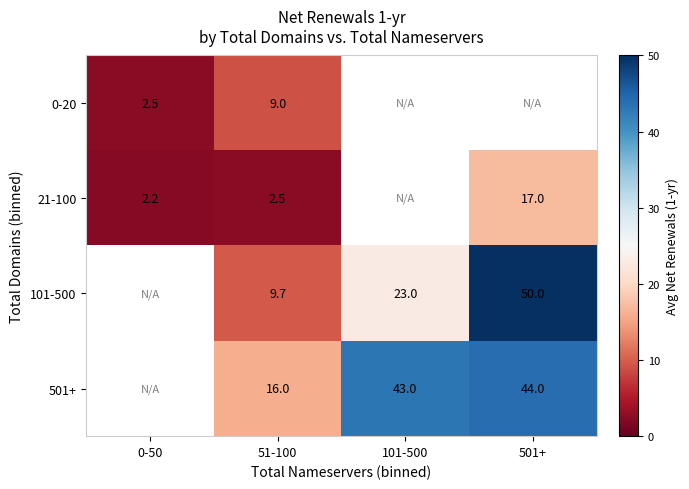

What is the total value across all series at 51-100?

37.2